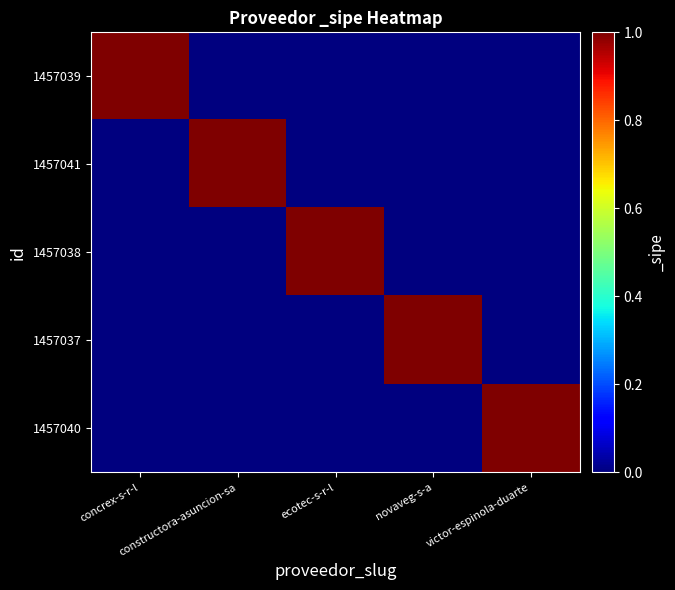

Rank the series by their maximum value, from lowest to highest.

1457039, 1457041, 1457038, 1457037, 1457040